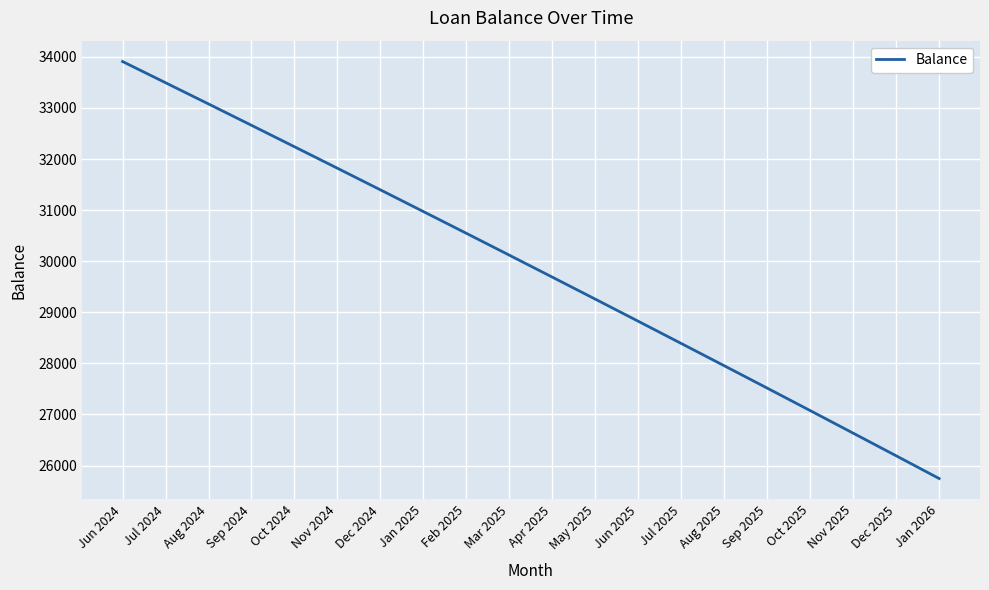

What is the average value?

29875